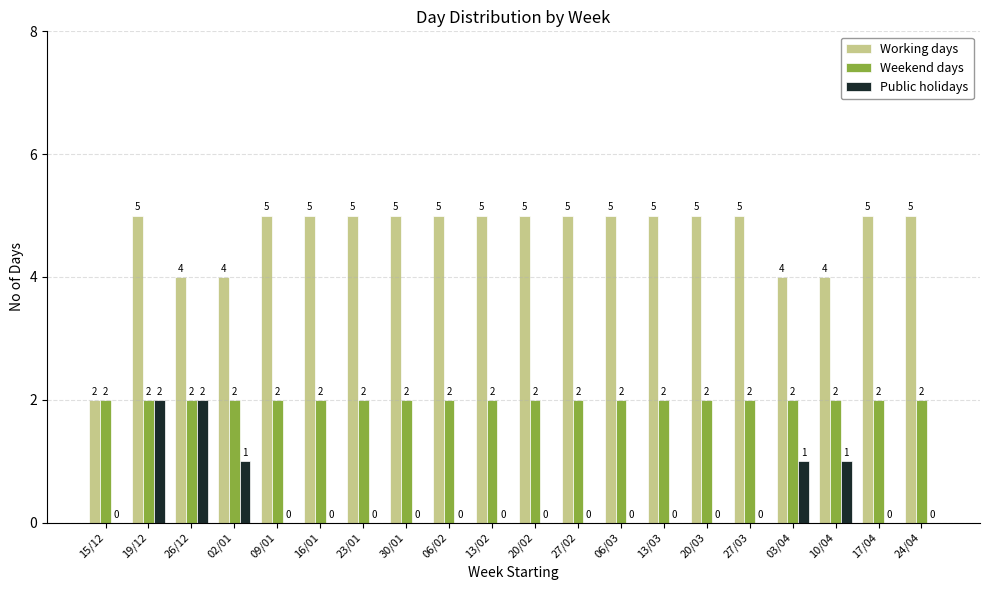

Reading right to left, list all the values displayed in this chart.

Working days: 24/04=5	17/04=5	10/04=4	03/04=4	27/03=5	20/03=5	13/03=5	06/03=5	27/02=5	20/02=5	13/02=5	06/02=5	30/01=5	23/01=5	16/01=5	09/01=5	02/01=4	26/12=4	19/12=5	15/12=2
Weekend days: 24/04=2	17/04=2	10/04=2	03/04=2	27/03=2	20/03=2	13/03=2	06/03=2	27/02=2	20/02=2	13/02=2	06/02=2	30/01=2	23/01=2	16/01=2	09/01=2	02/01=2	26/12=2	19/12=2	15/12=2
Public holidays: 24/04=0	17/04=0	10/04=1	03/04=1	27/03=0	20/03=0	13/03=0	06/03=0	27/02=0	20/02=0	13/02=0	06/02=0	30/01=0	23/01=0	16/01=0	09/01=0	02/01=1	26/12=2	19/12=2	15/12=0